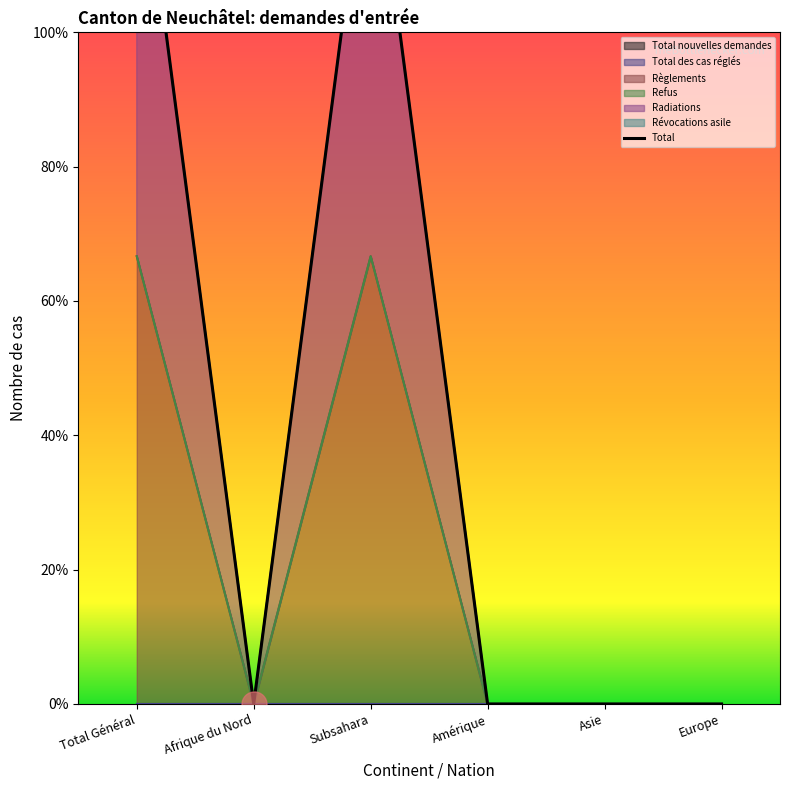

Count the number of values greater than 0.

2